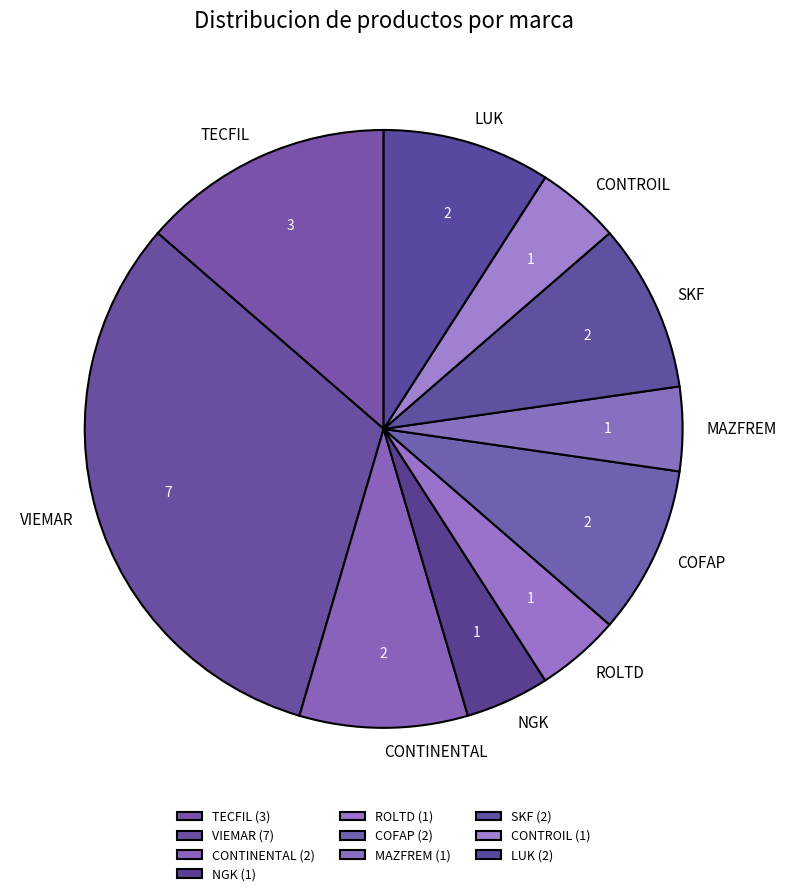

Approximately how many times larger is the value at SKF compared to MAZFREM?

2.0